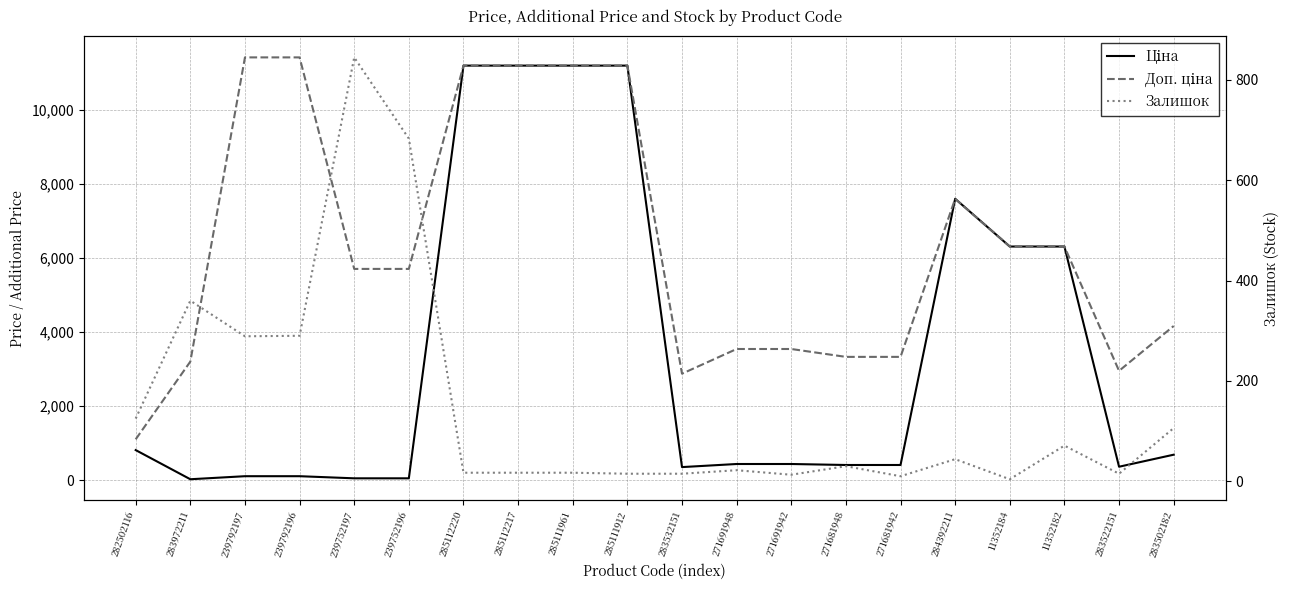

The value of Залишок at 283972211 is 221.2. True or false?

False